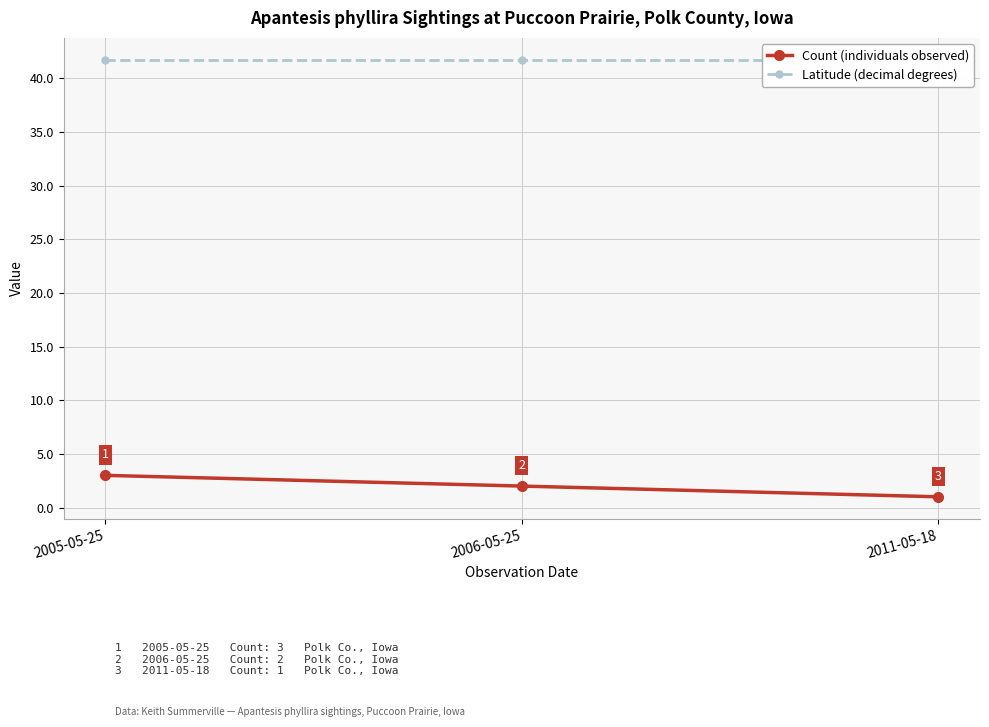

What is the difference between the maximum and minimum values in the Count (individuals observed) series?

2